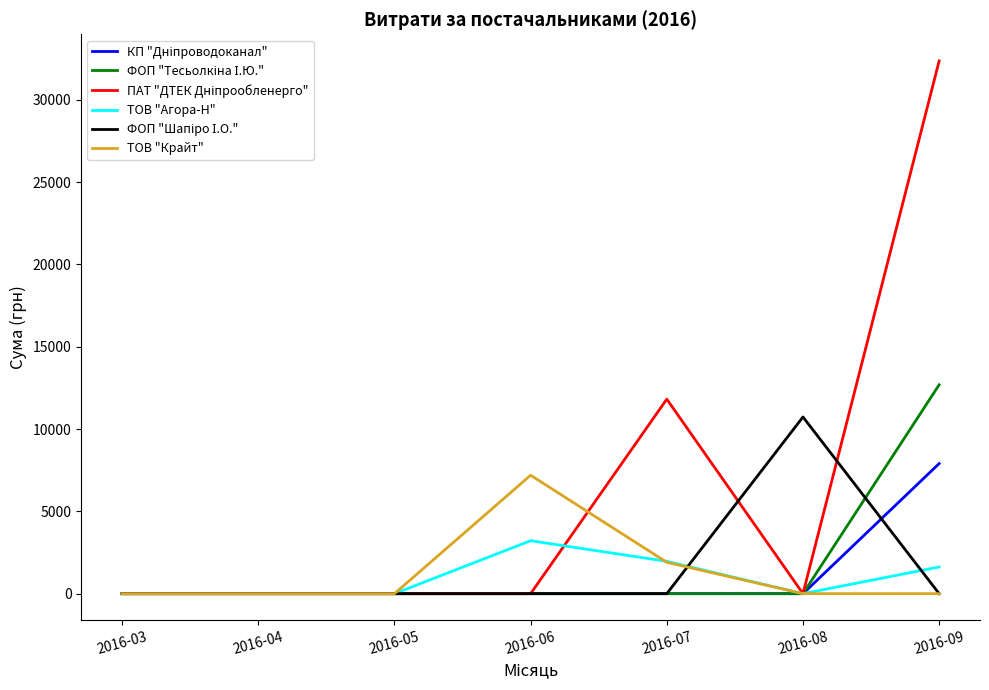

At which category is the sum across all series the highest?

2016-09